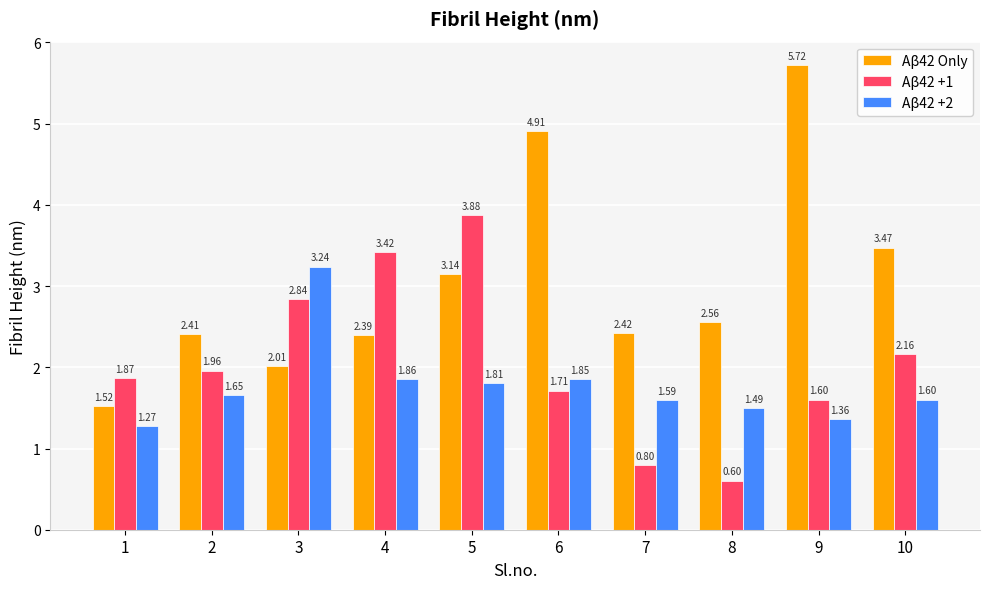

How many data points does each series have?

10